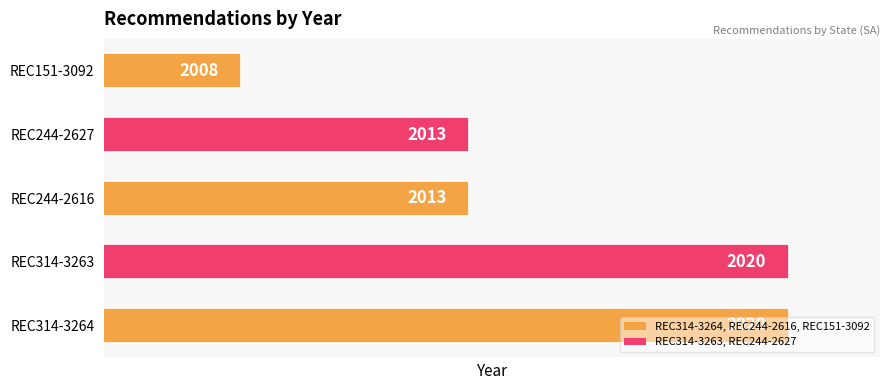

How many distinct data groups are displayed?

1